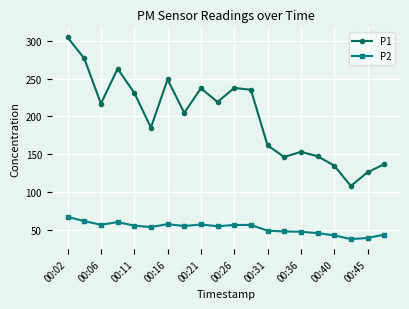

Which series has the largest total across all categories?

P1